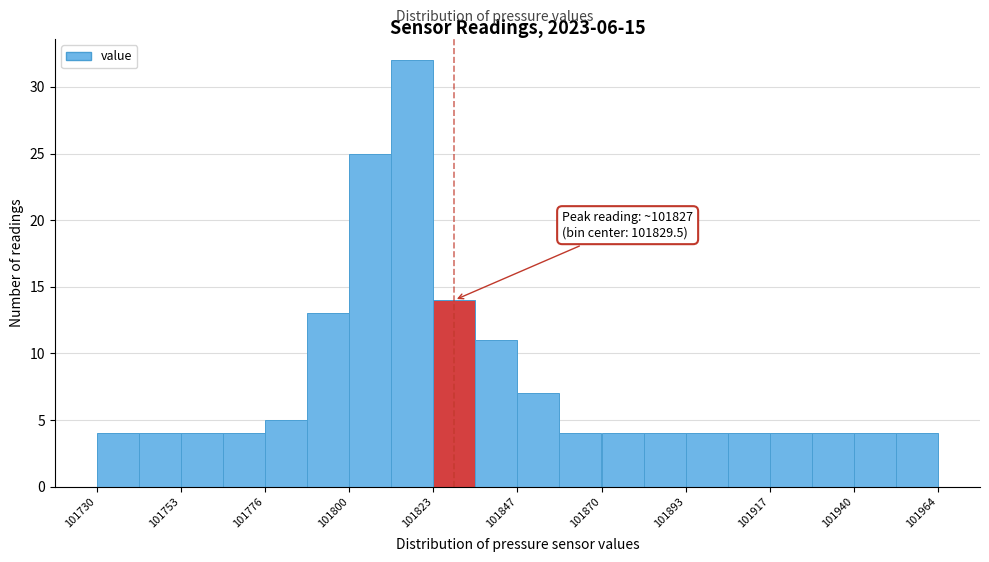

Read against the x-axis, roughly where is the centre of the tallest bar?

101820